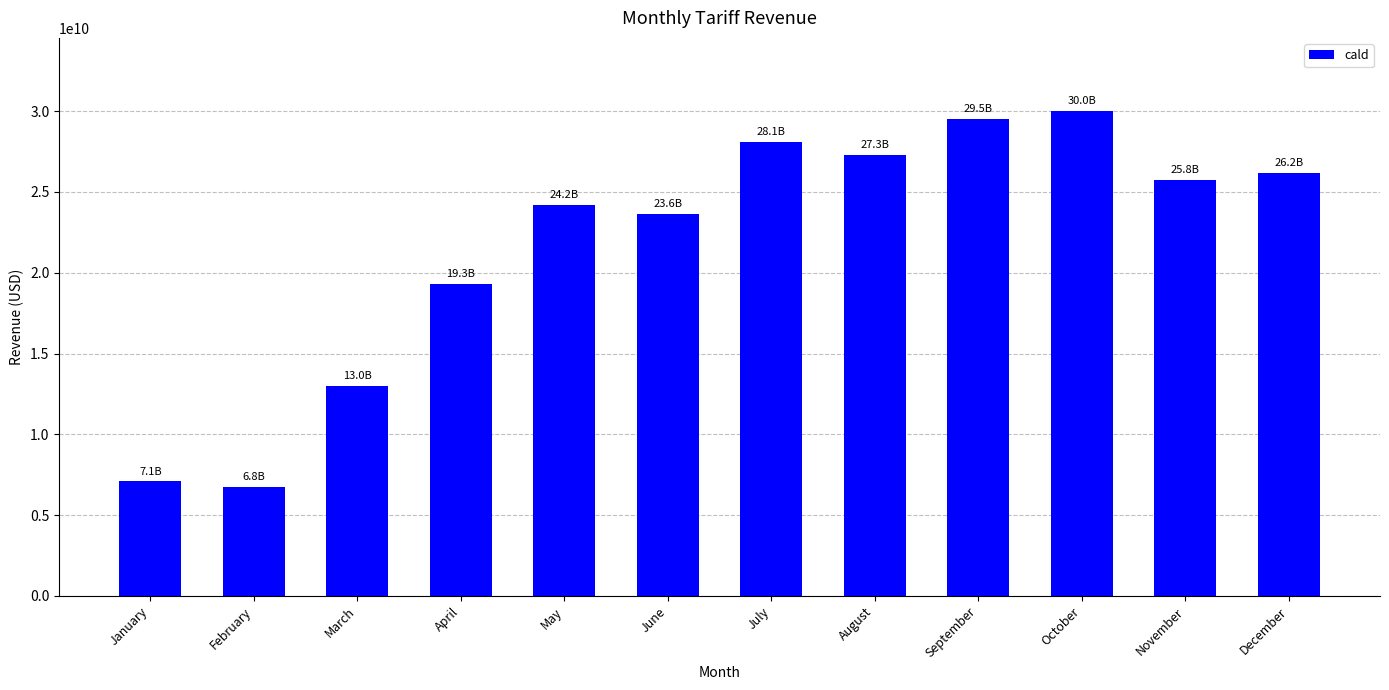

What is the difference between the maximum and minimum values?

23271507387